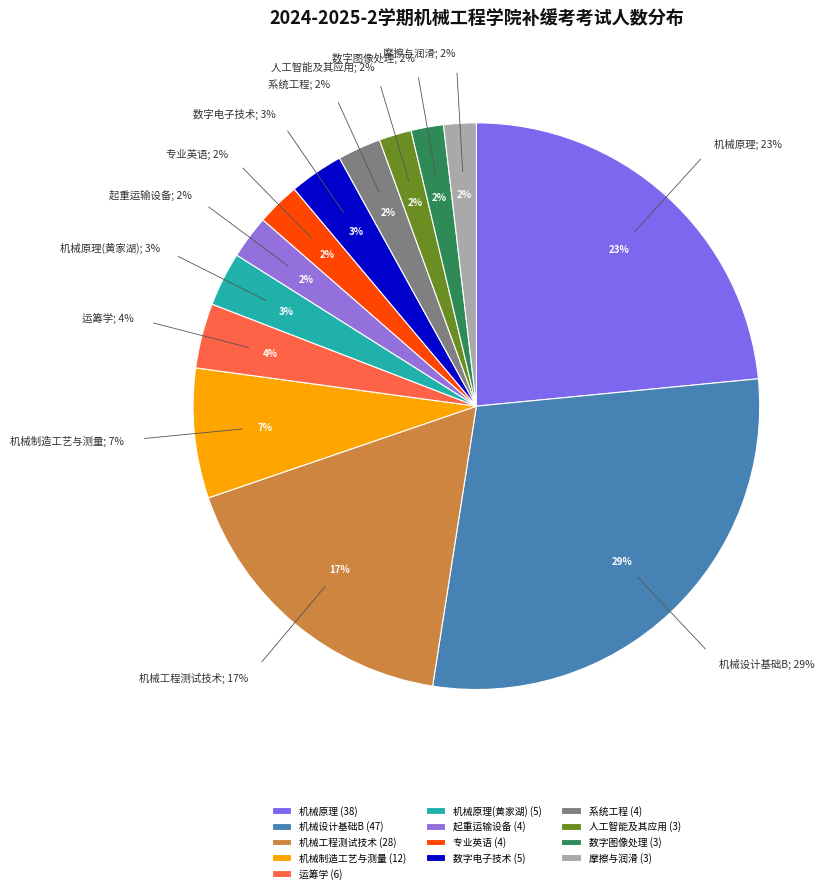

Which slice is the smallest?

人工智能及其应用